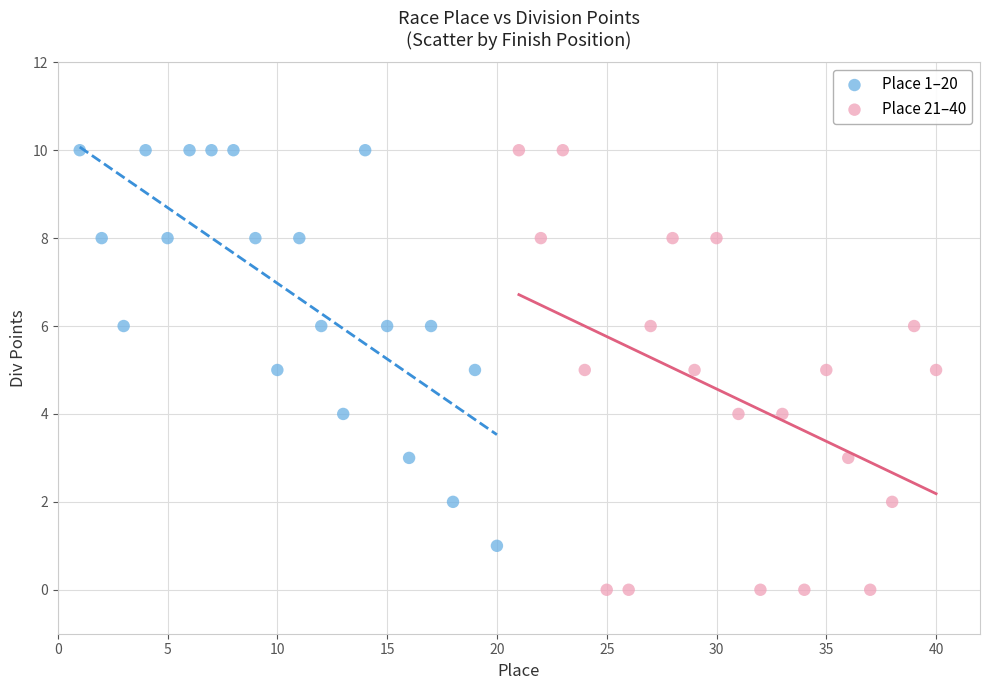

Which series has the widest spread of Y values?

Place 21–40